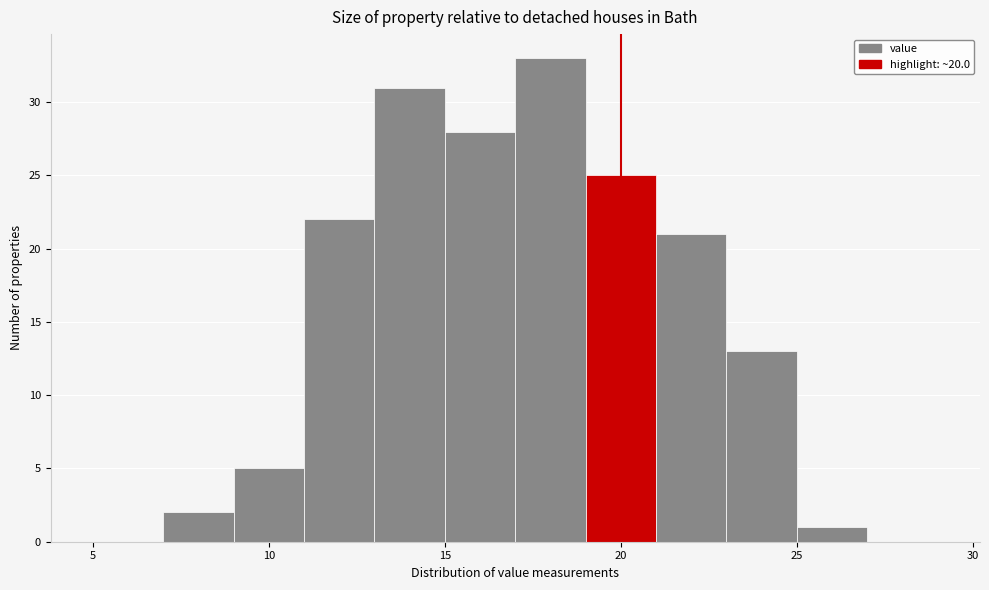

How tall is the bar that spans 17 to 19 on the x-axis? The values are not printed on the chart, so give them approximately, as read against the axis.

33